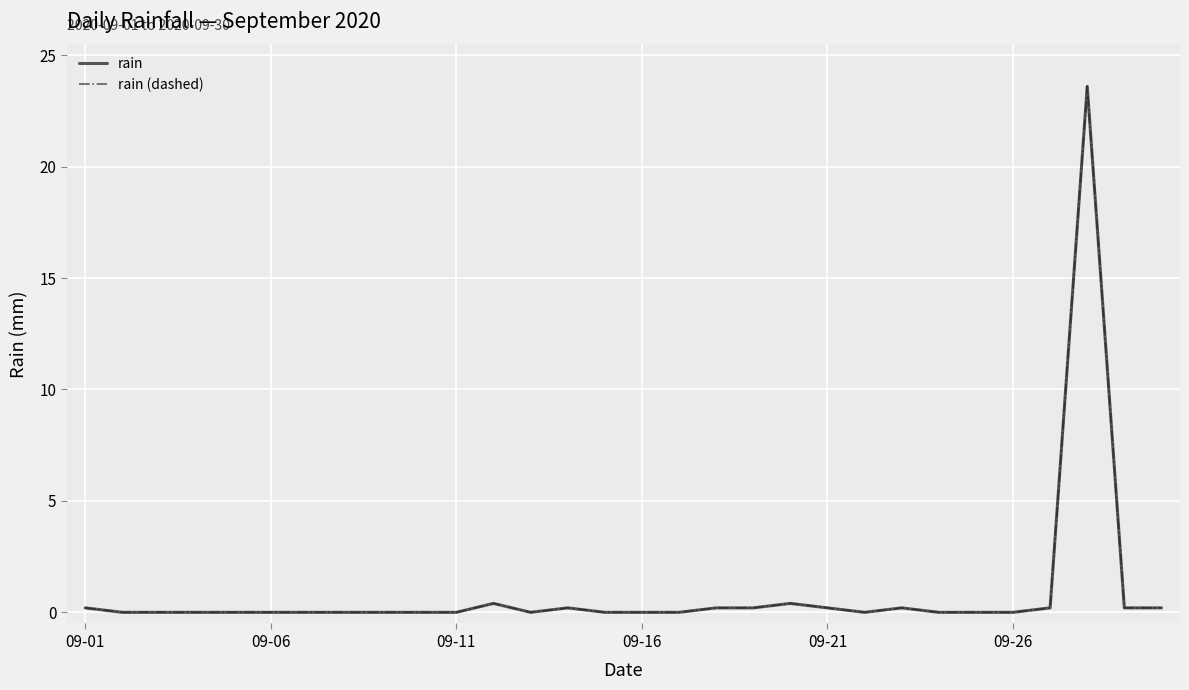

At how many categories does at least one series exceed 5?

1